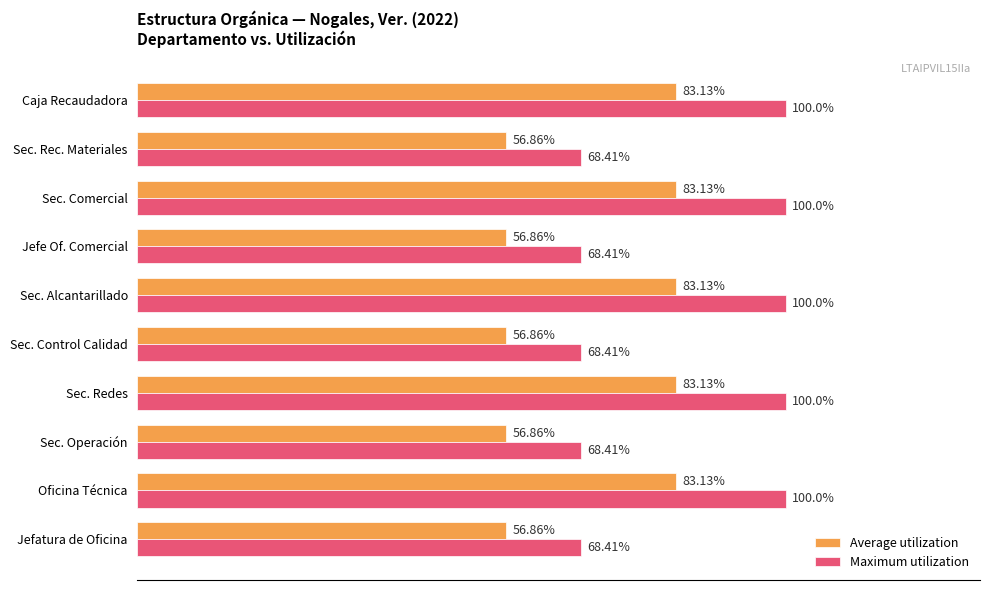

List the series in order of their overall mean, highest first.

Maximum utilization, Average utilization